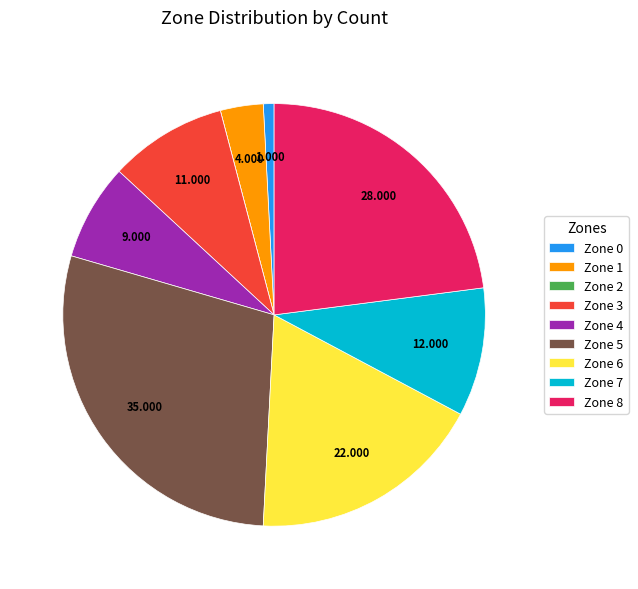

Is Zone 4 the majority of the pie?

No